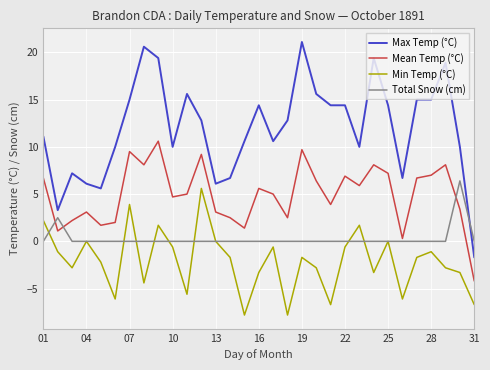

Which series has the widest spread of values?

Max Temp (°C)